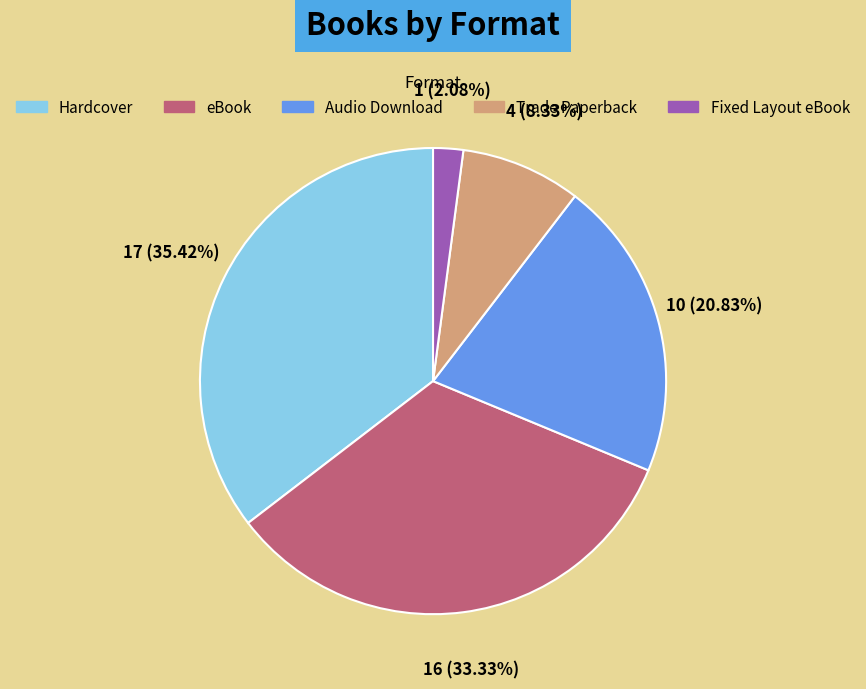

Is the sum of Trade Paperback and eBook greater than half?

No